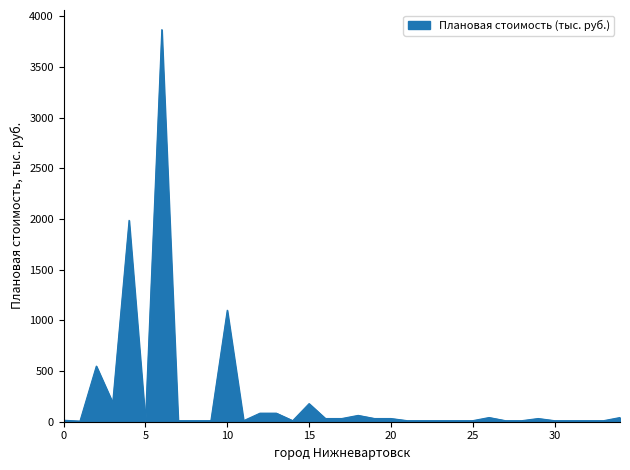

What is the greatest value displayed?

3869.4